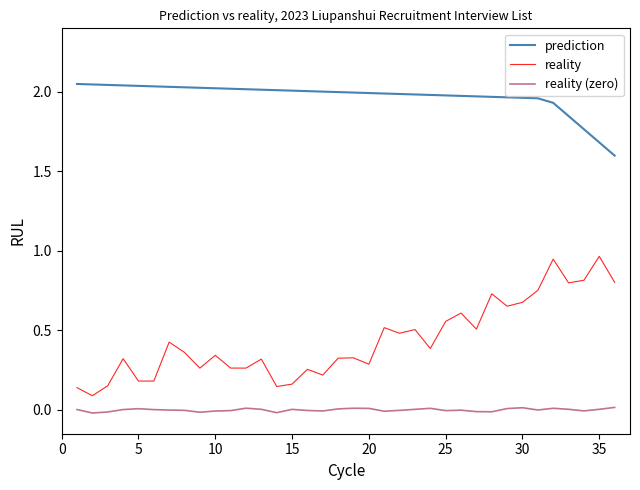

Rank the series by their maximum value, from highest to lowest.

prediction, reality, reality (zero)